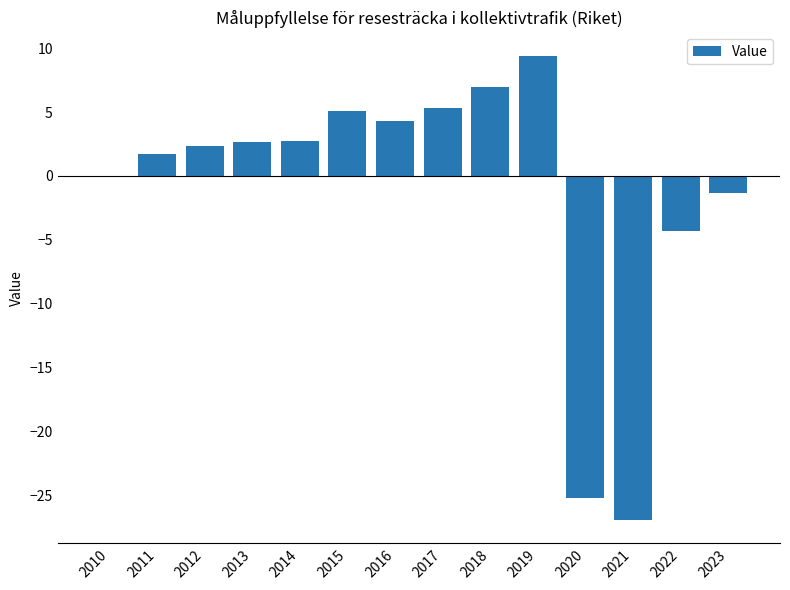

What is the maximum value shown in the chart?

9.4